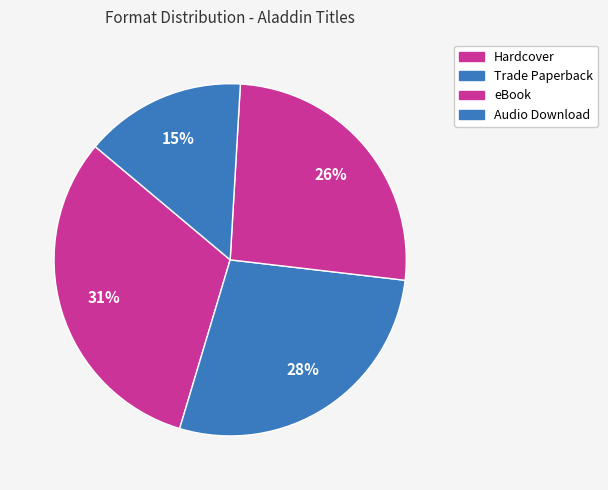

How many slices are in this pie chart?

4